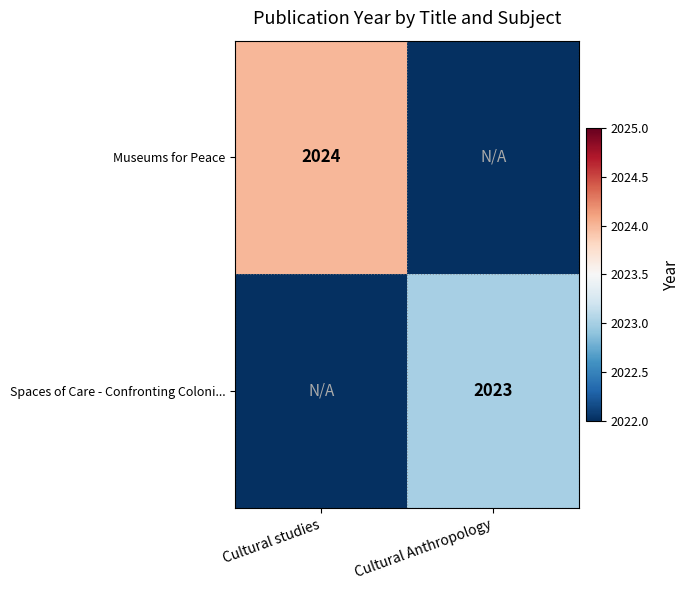

True or false: Spaces of Care - Confronting Coloni... has a value of 3156 at Cultural Anthropology.

False